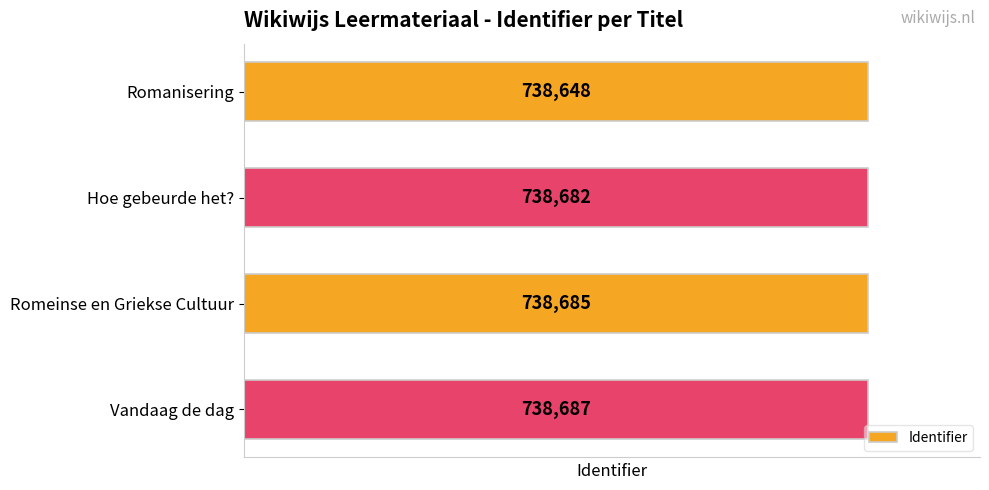

What is the sum of the values at Vandaag de dag and Hoe gebeurde het??

1477369